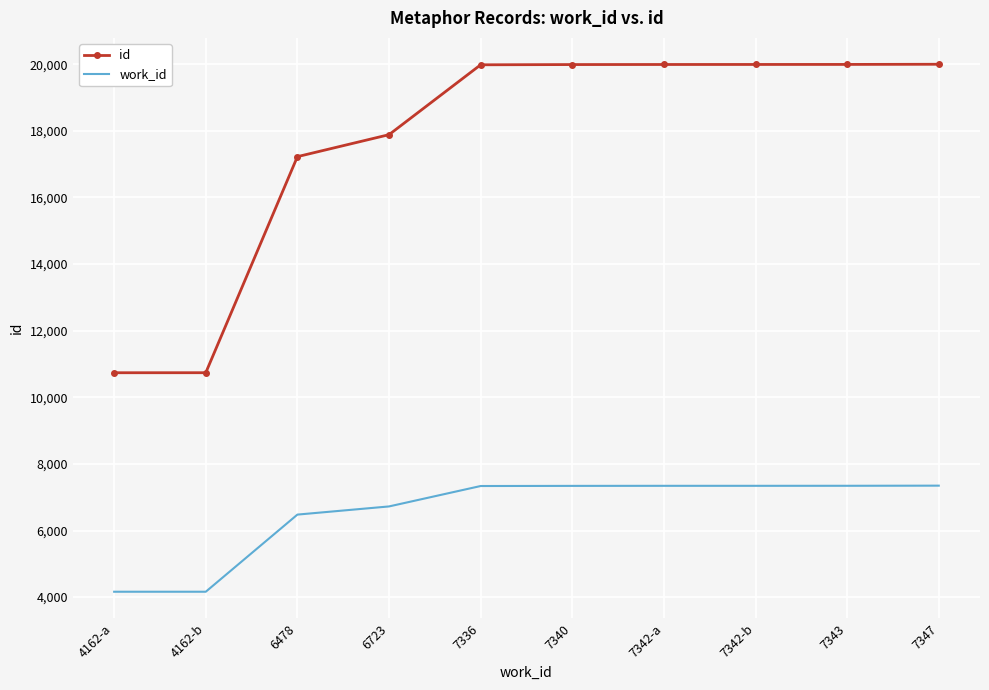

What is the difference between the maximum and minimum values in the id series?

9262